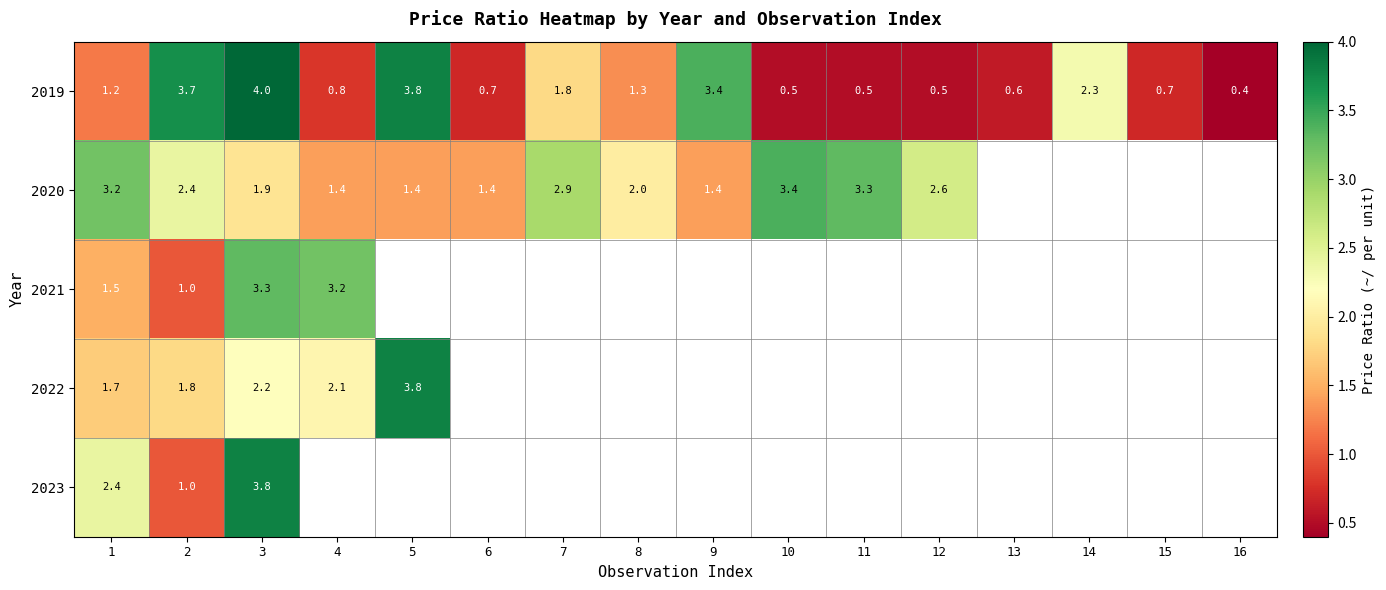

Is it true that 2019 equals 1.3 at 8?

True